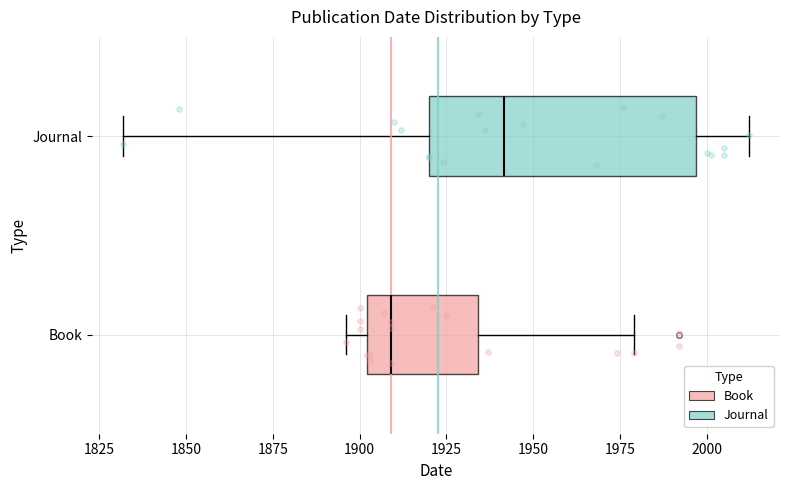

Which box's median line is the furthest to the right?

Journal